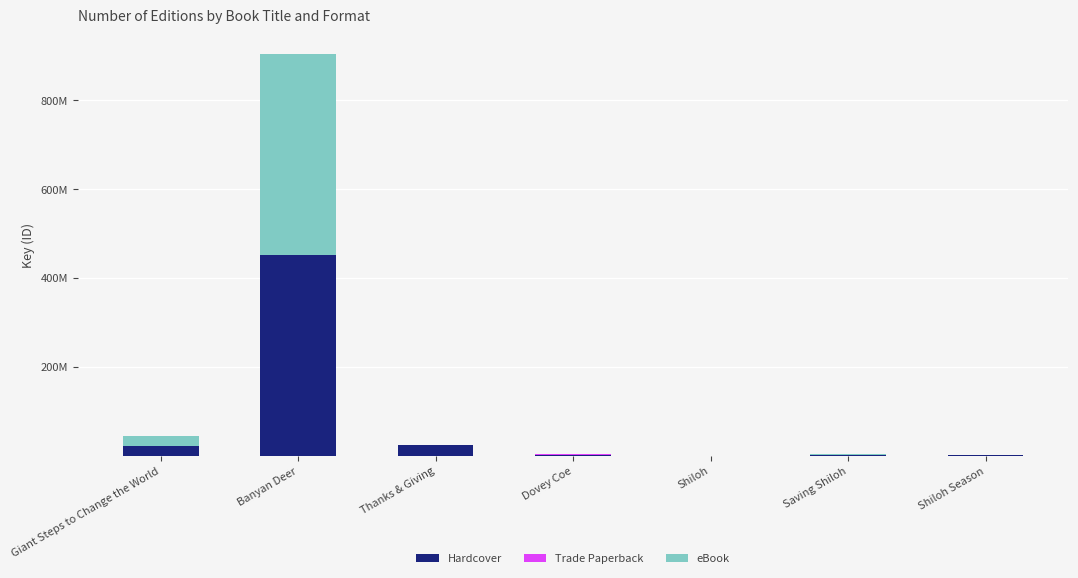

The value of eBook at Banyan Deer is 636642802. True or false?

False